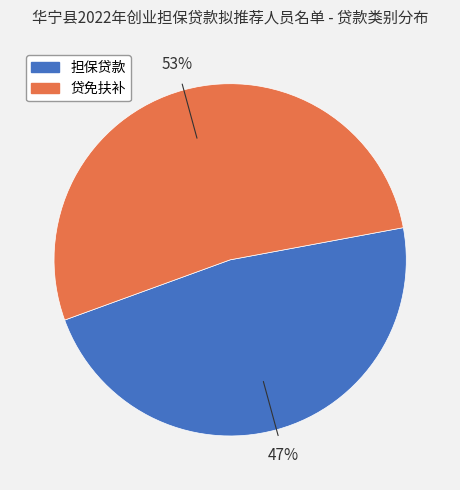

What is the smallest slice in the pie chart?

担保贷款